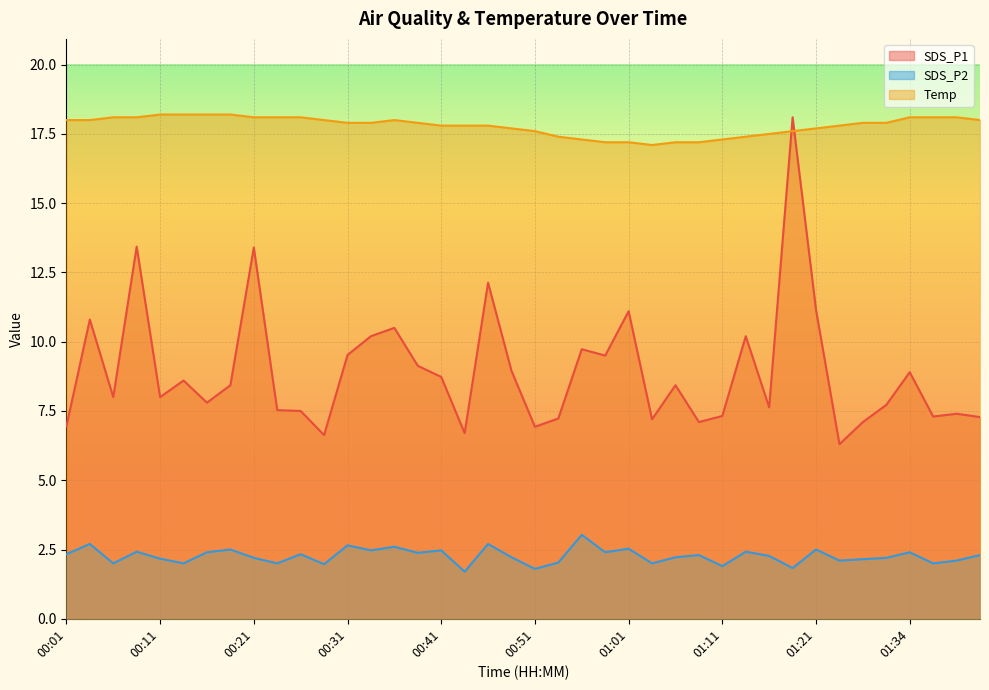

How many distinct data groups are displayed?

3